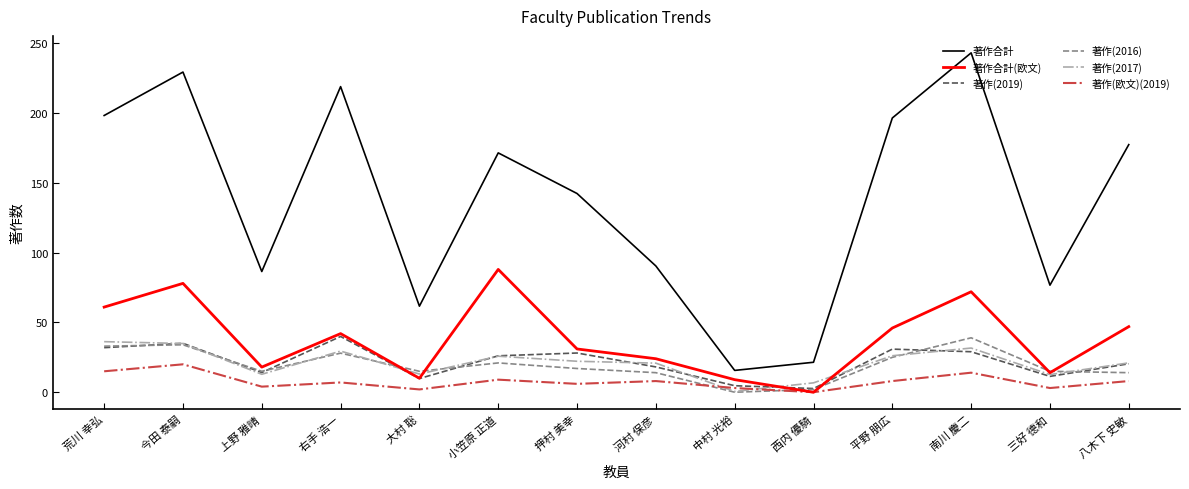

What is the difference between the highest and lowest values at 西内 優騎?

21.5